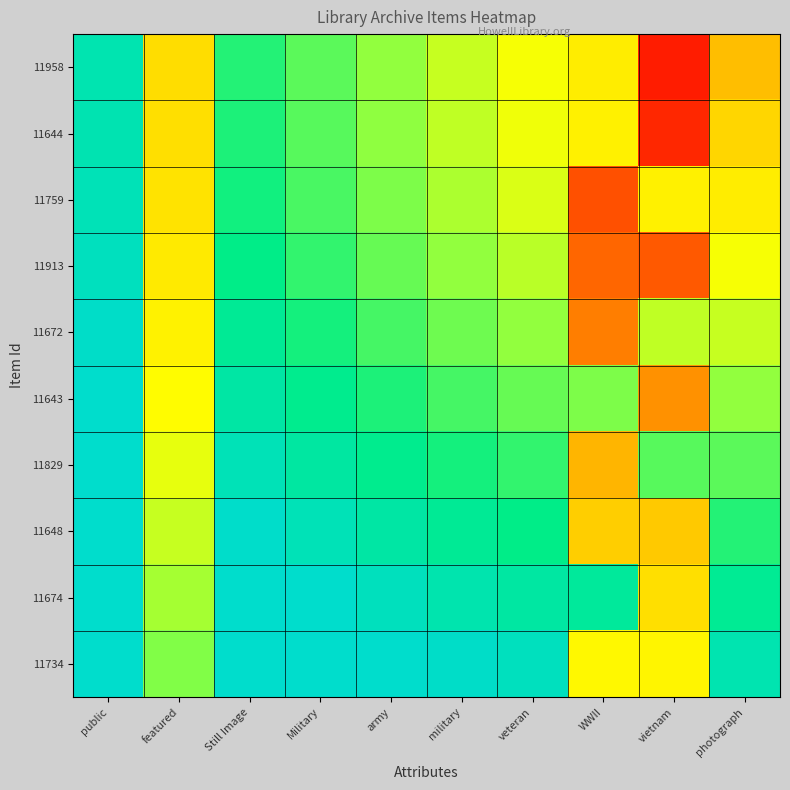

Reading left to right, extract all data points from this chart.

11958: public=0.9	featured=0.5	Still Image=0.8	Military=0.8	army=0.7	military=0.6	veteran=0.6	WWII=0.5	vietnam=0.1	photograph=0.4
11644: public=0.9	featured=0.5	Still Image=0.8	Military=0.8	army=0.7	military=0.6	veteran=0.6	WWII=0.5	vietnam=0.1	photograph=0.5
11759: public=1.0	featured=0.5	Still Image=0.8	Military=0.8	army=0.7	military=0.7	veteran=0.6	WWII=0.2	vietnam=0.5	photograph=0.5
11913: public=1.0	featured=0.5	Still Image=0.9	Military=0.8	army=0.7	military=0.7	veteran=0.7	WWII=0.2	vietnam=0.2	photograph=0.6
11672: public=1.0	featured=0.5	Still Image=0.9	Military=0.8	army=0.8	military=0.7	veteran=0.7	WWII=0.3	vietnam=0.6	photograph=0.6
11643: public=1.0	featured=0.6	Still Image=0.9	Military=0.9	army=0.8	military=0.8	veteran=0.7	WWII=0.7	vietnam=0.3	photograph=0.7
11829: public=1.0	featured=0.6	Still Image=1.0	Military=0.9	army=0.9	military=0.8	veteran=0.8	WWII=0.4	vietnam=0.8	photograph=0.8
11648: public=1.1	featured=0.6	Still Image=1.0	Military=1.0	army=0.9	military=0.9	veteran=0.9	WWII=0.4	vietnam=0.4	photograph=0.8
11674: public=1.1	featured=0.7	Still Image=1.0	Military=1.0	army=1.0	military=0.9	veteran=0.9	WWII=0.9	vietnam=0.5	photograph=0.9
11734: public=1.2	featured=0.7	Still Image=1.1	Military=1.0	army=1.0	military=1.0	veteran=1.0	WWII=0.6	vietnam=0.5	photograph=0.9